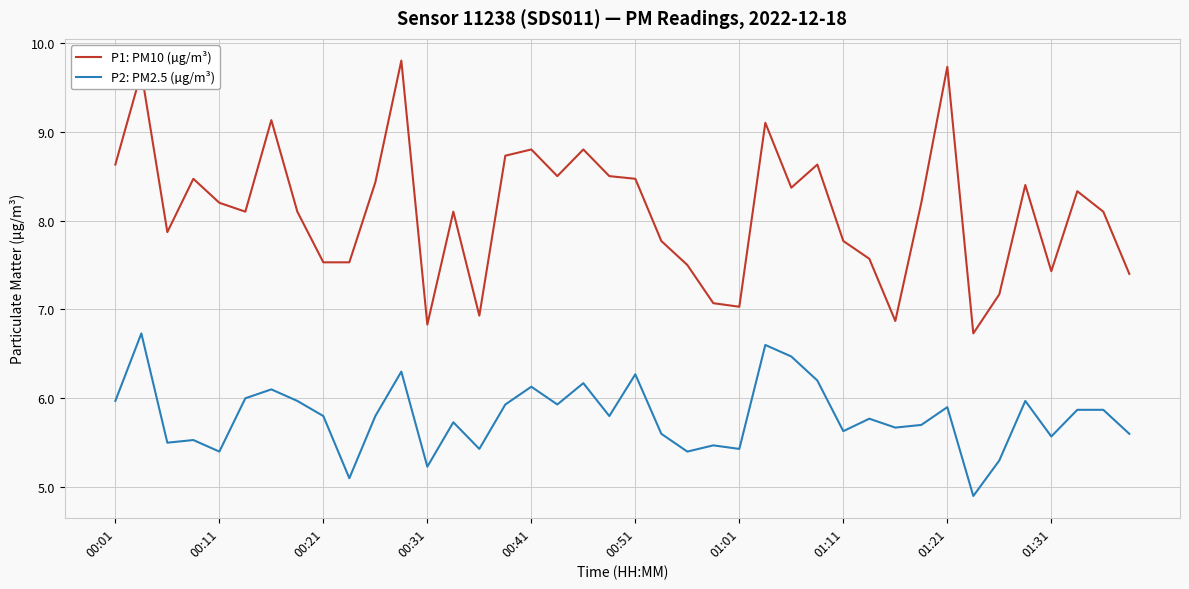

What is the difference between the maximum and minimum values in the P1: PM10 (µg/m³) series?

3.1